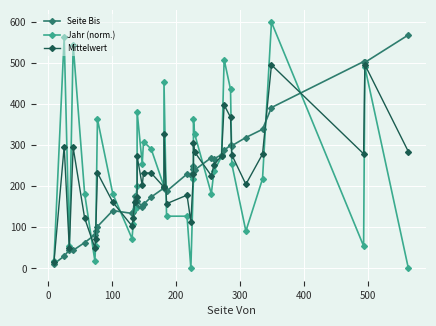

Rank the series by their maximum value, from highest to lowest.

Jahr (norm.), Seite Bis, Mittelwert